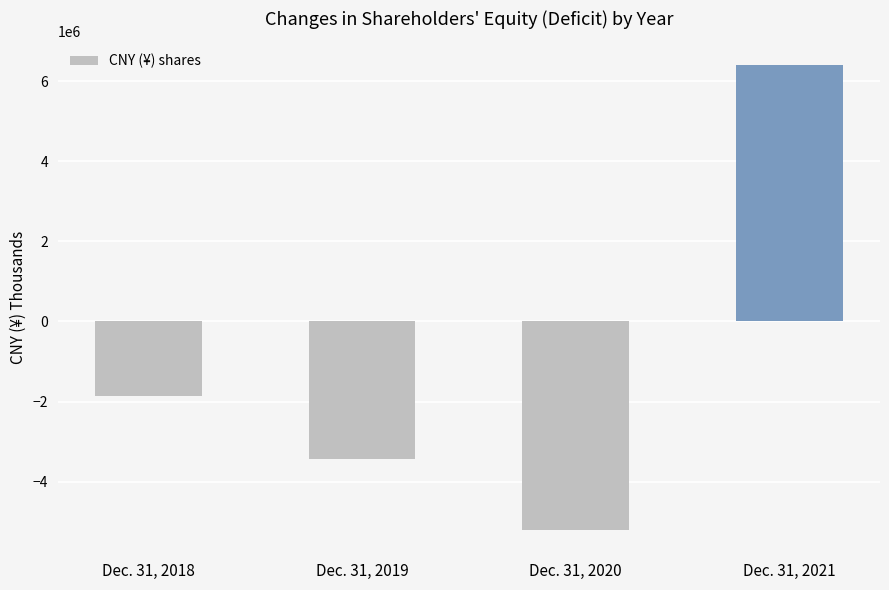

Read the value at Dec. 31, 2018, to the nearest 10.

-1855750